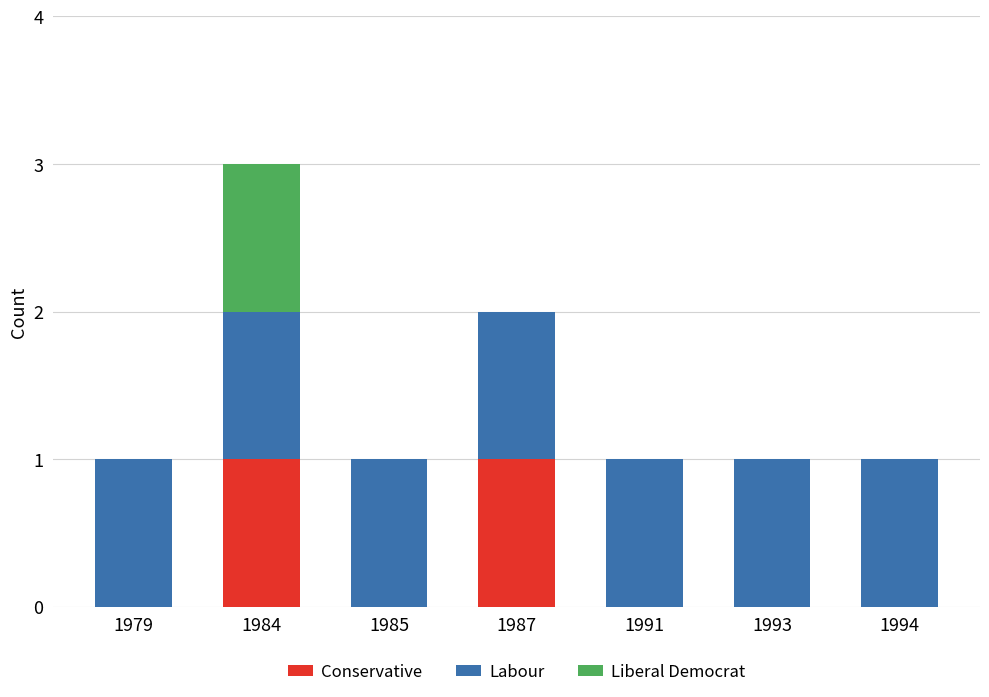

Is it true that Conservative equals 0 at 1991?

True